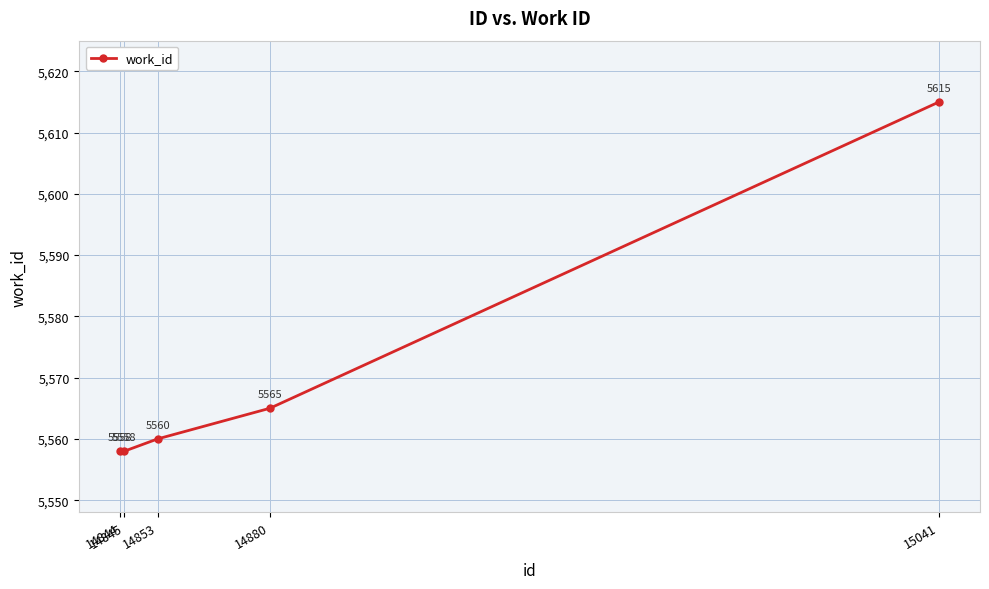

The value at 15041 is 5615. True or false?

True